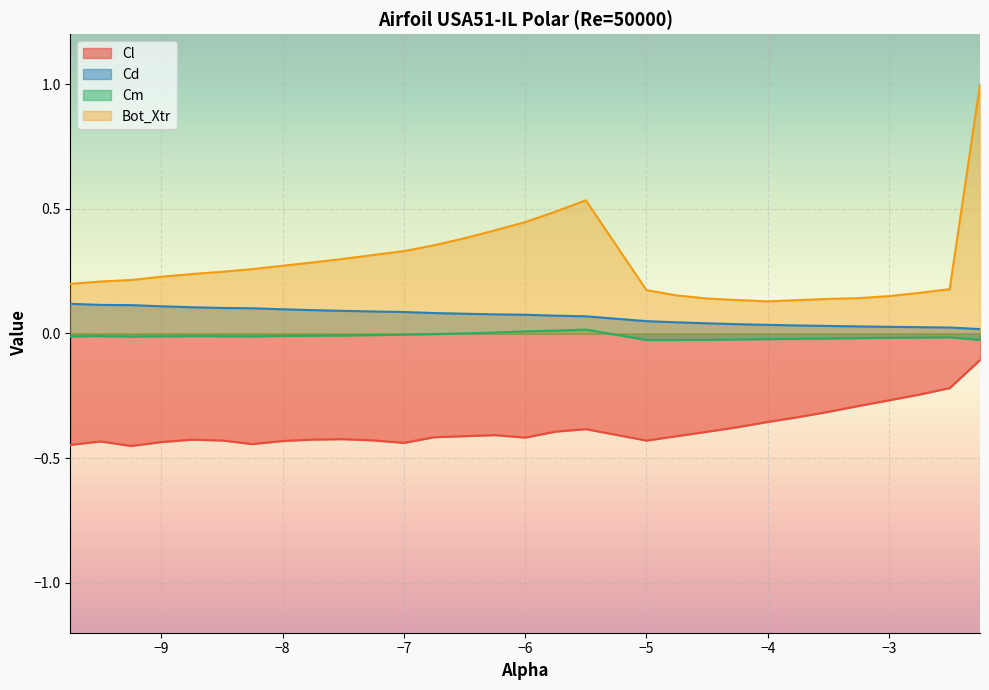

At -8.25, list the series in order from smallest to largest.

Cl, Cm, Cd, Bot_Xtr